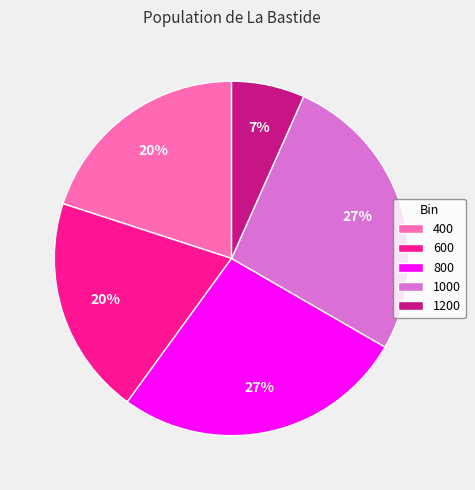

Count the number of slices in the pie.

5